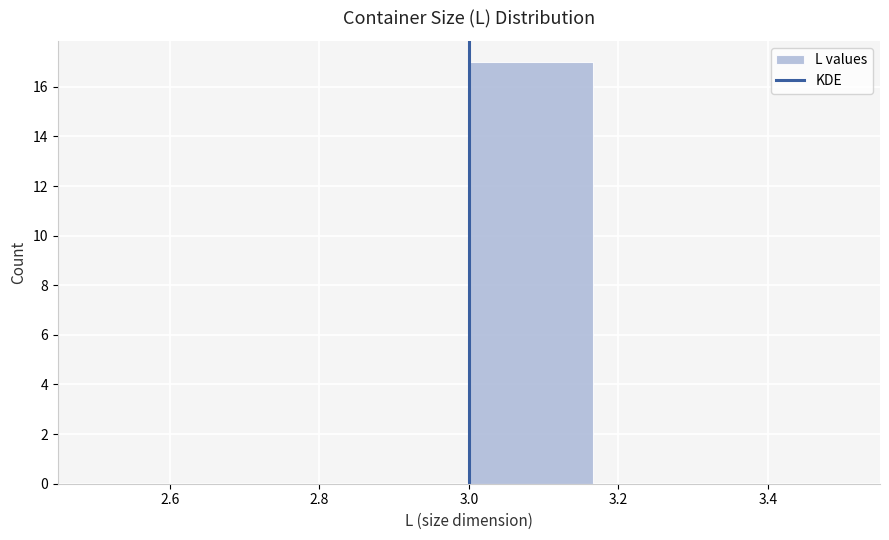

Which range on the x-axis has the tallest bar?

3.00 to 3.16